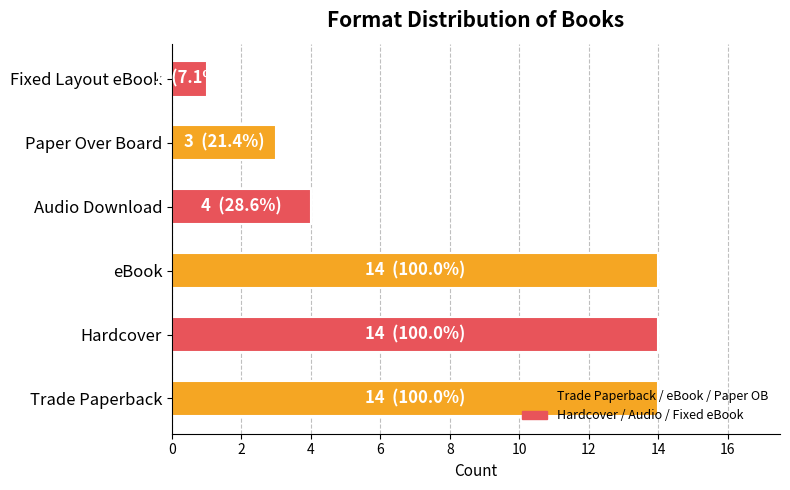

What is the change in value from eBook to Audio Download?

-10